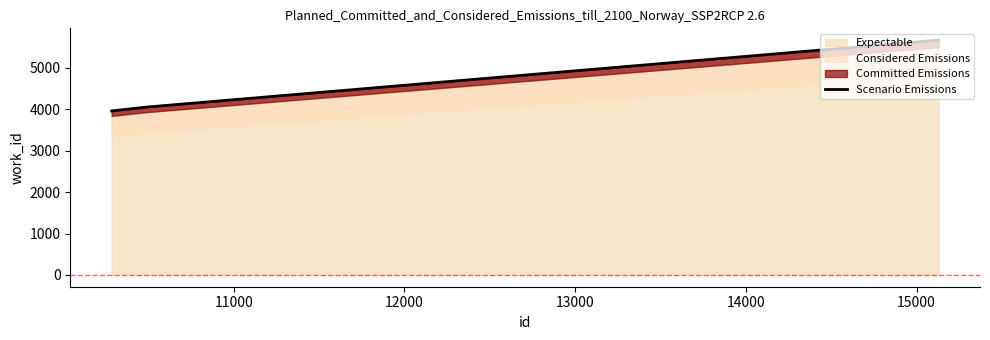

What is the difference between the maximum and second lowest values?

1617